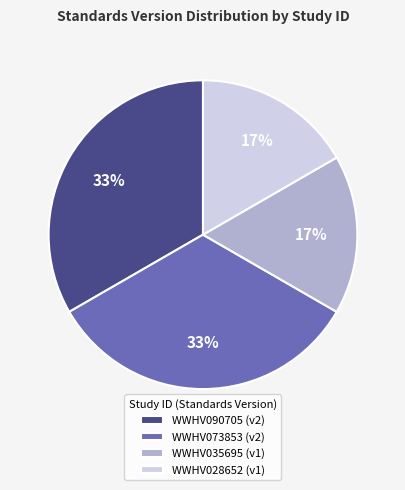

To the nearest percent, what is the average slice percentage?

25%